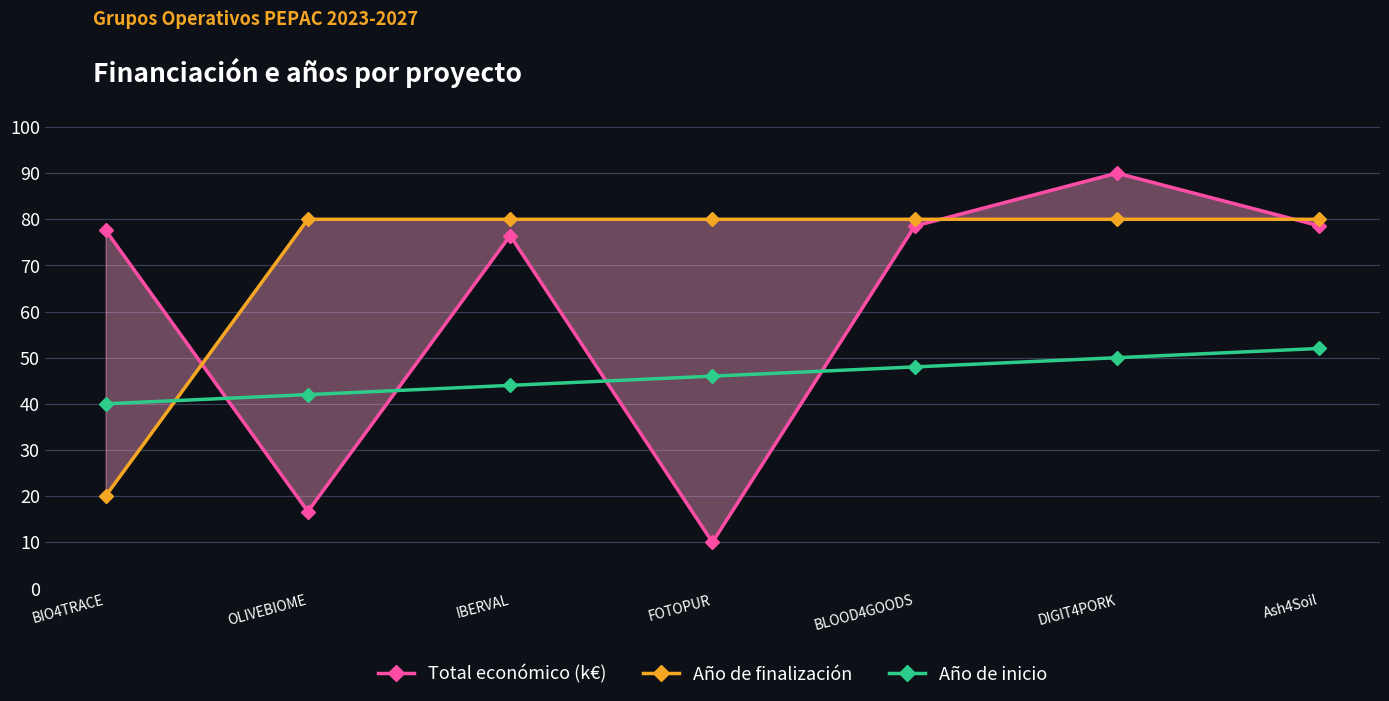

What is the difference between the maximum and minimum values in the Año de finalización series?

60.0